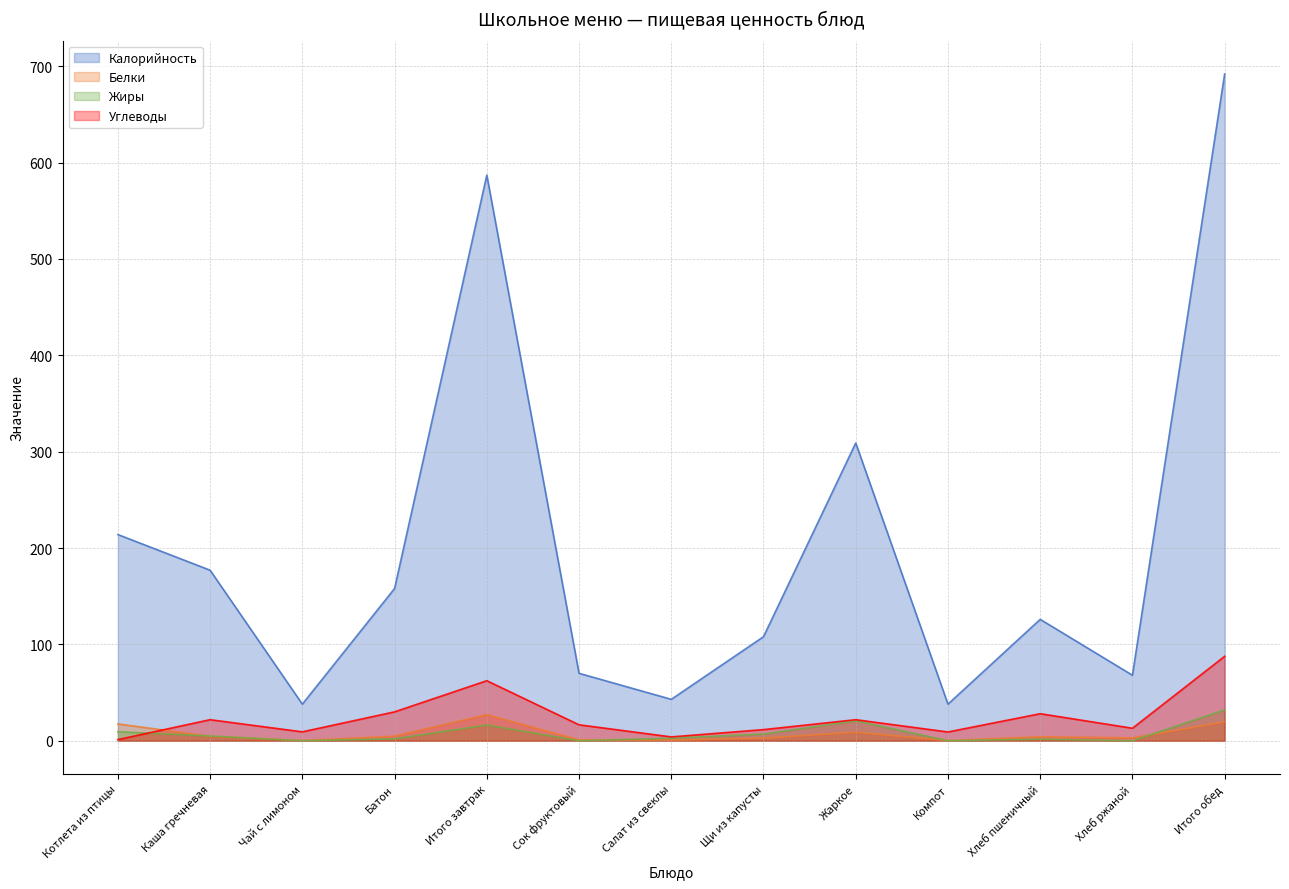

At which label is Белки closest to 13?

Жаркое